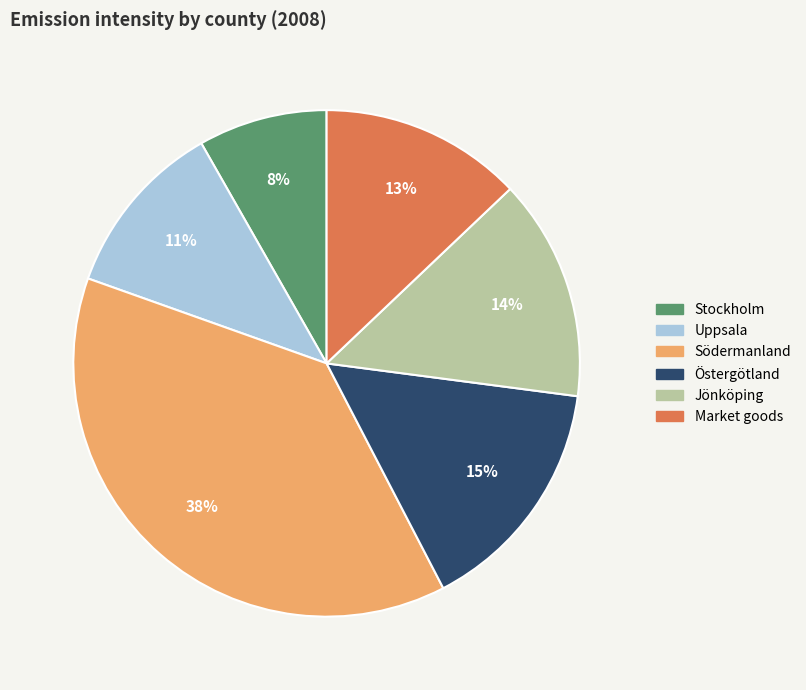

To the nearest percent, what is the average slice percentage?

17%